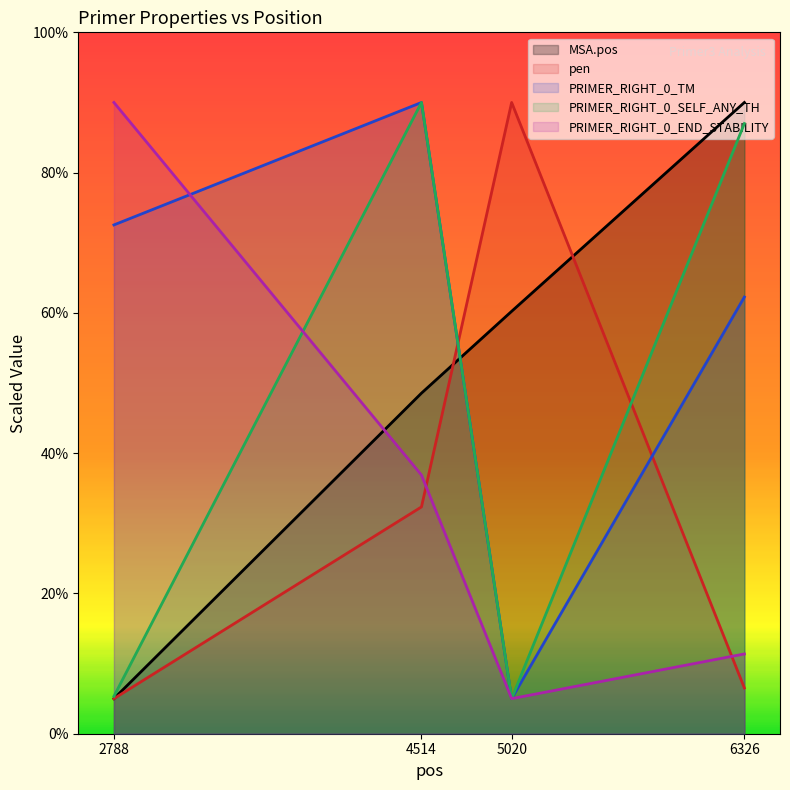

Which series changed the most between 2788 and 5020?

pen